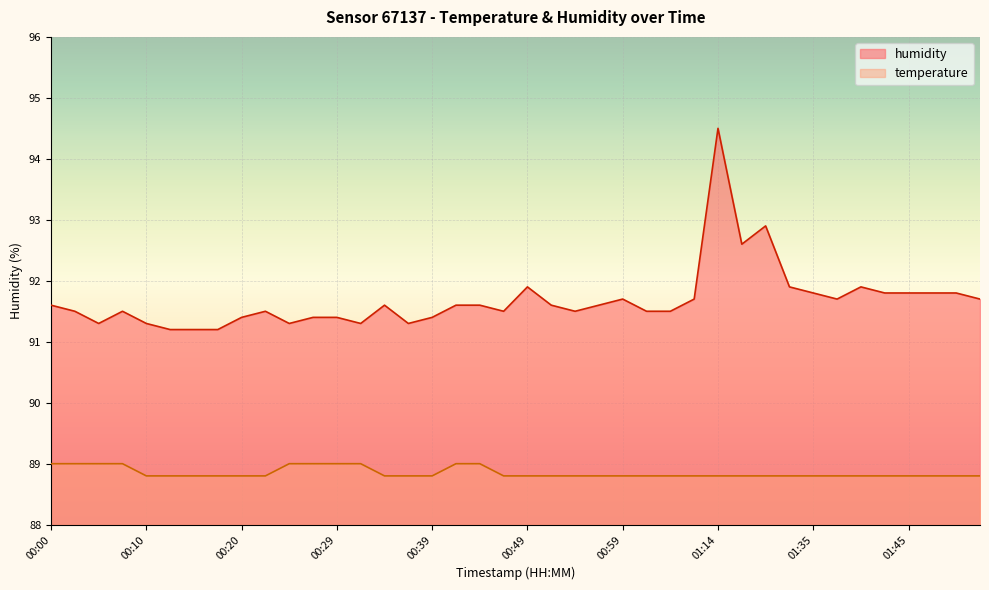

Rank the series by their maximum value, from lowest to highest.

temperature, humidity